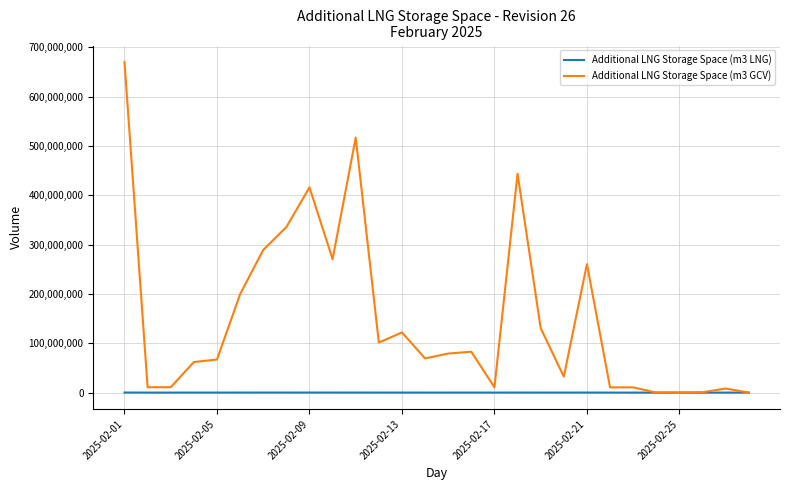

Rank the series by their maximum value, from highest to lowest.

Additional LNG Storage Space (m3 GCV), Additional LNG Storage Space (m3 LNG)